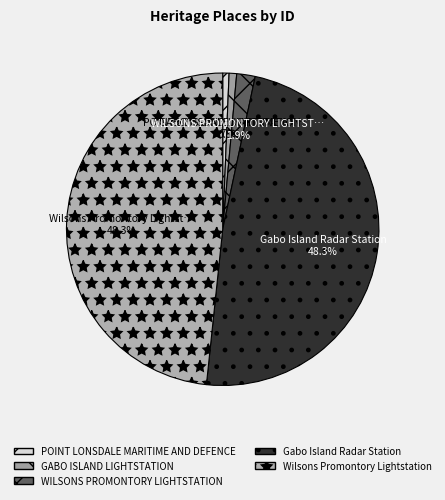

Rank the categories by value from highest to lowest.

Wilsons Promontory Lightstation, Gabo Island Radar Station, WILSONS PROMONTORY LIGHTSTATION, GABO ISLAND LIGHTSTATION, POINT LONSDALE MARITIME AND DEFENCE